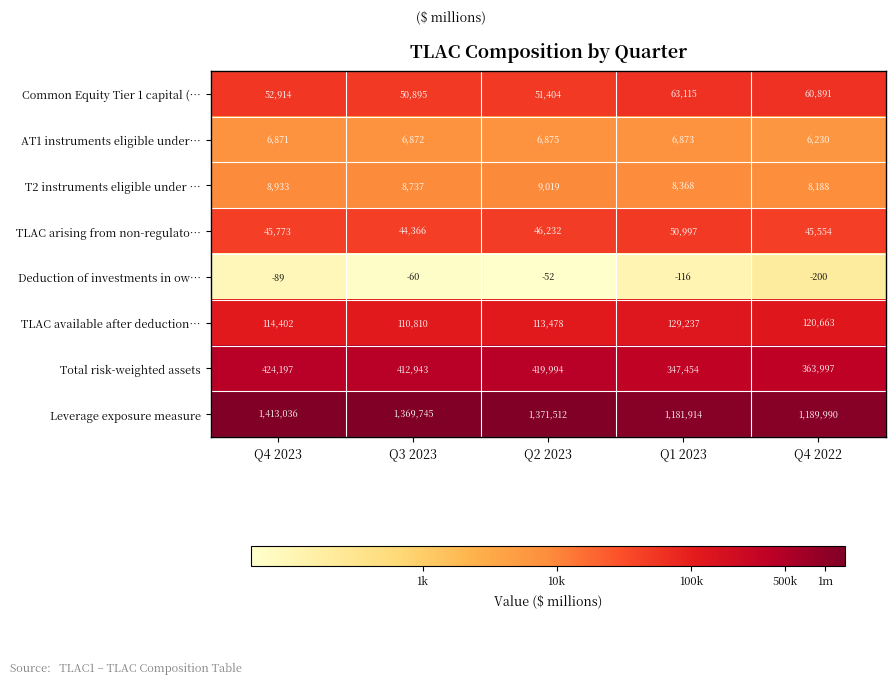

The value of TLAC available after deduction… at Q2 2023 is 113478. True or false?

True